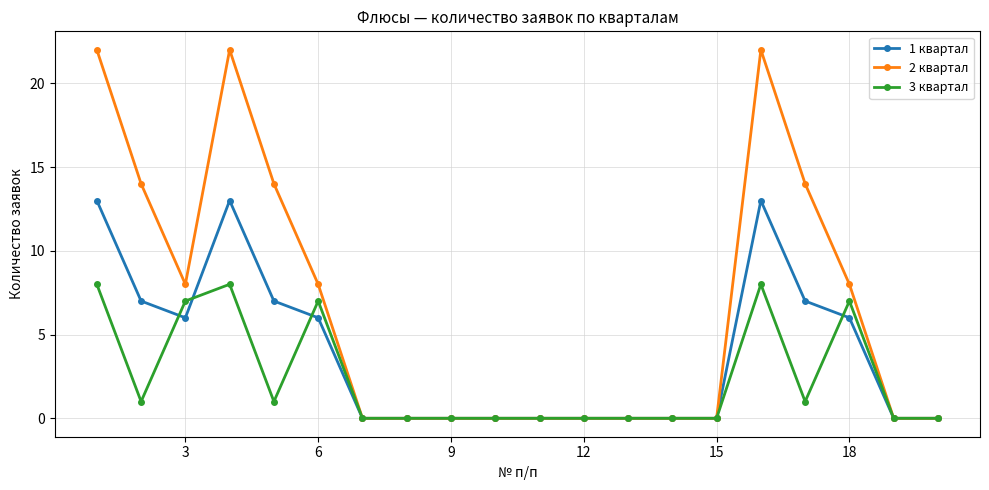

List the series in order of their peak value, highest first.

2 квартал, 1 квартал, 3 квартал